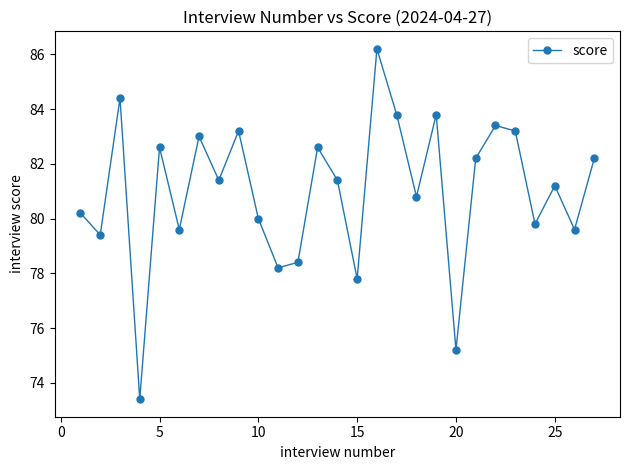

What is the difference between the second highest and minimum values?

11.0